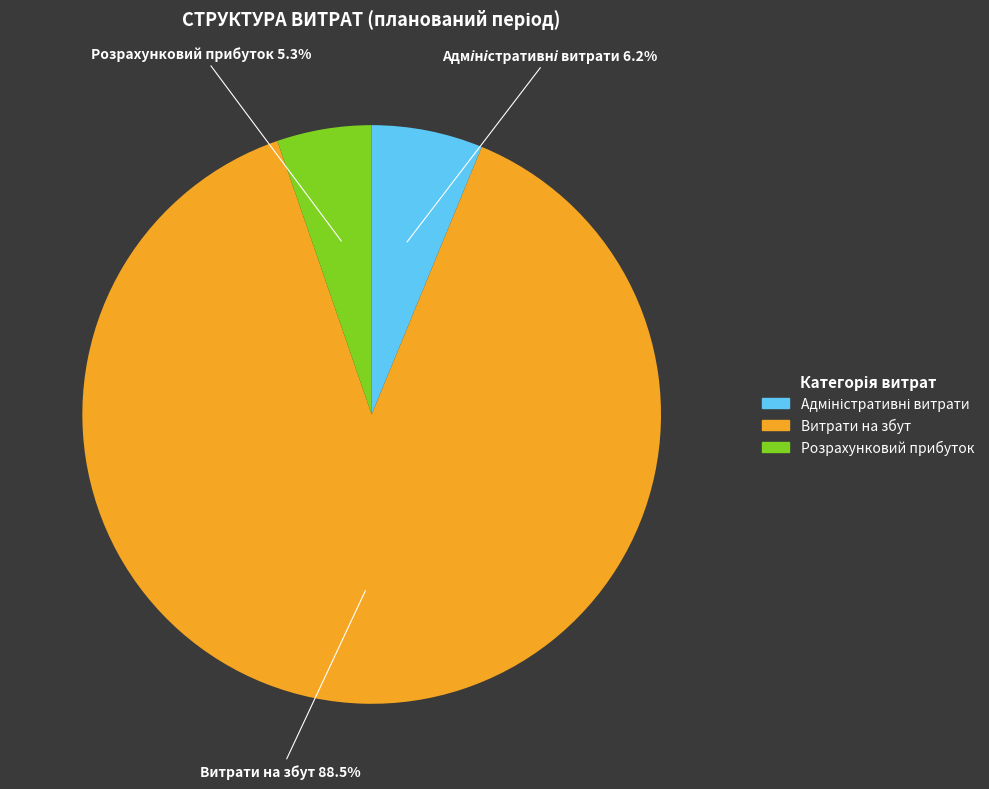

To the nearest percent, what is the difference between the largest and smallest slice percentages?

83%